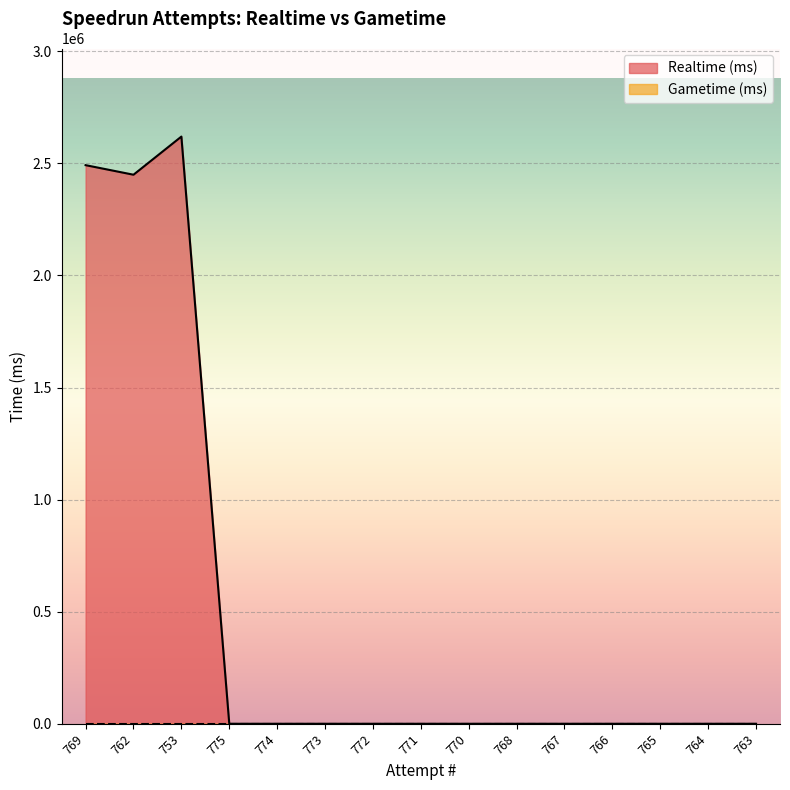

How many data points does each series have?

15